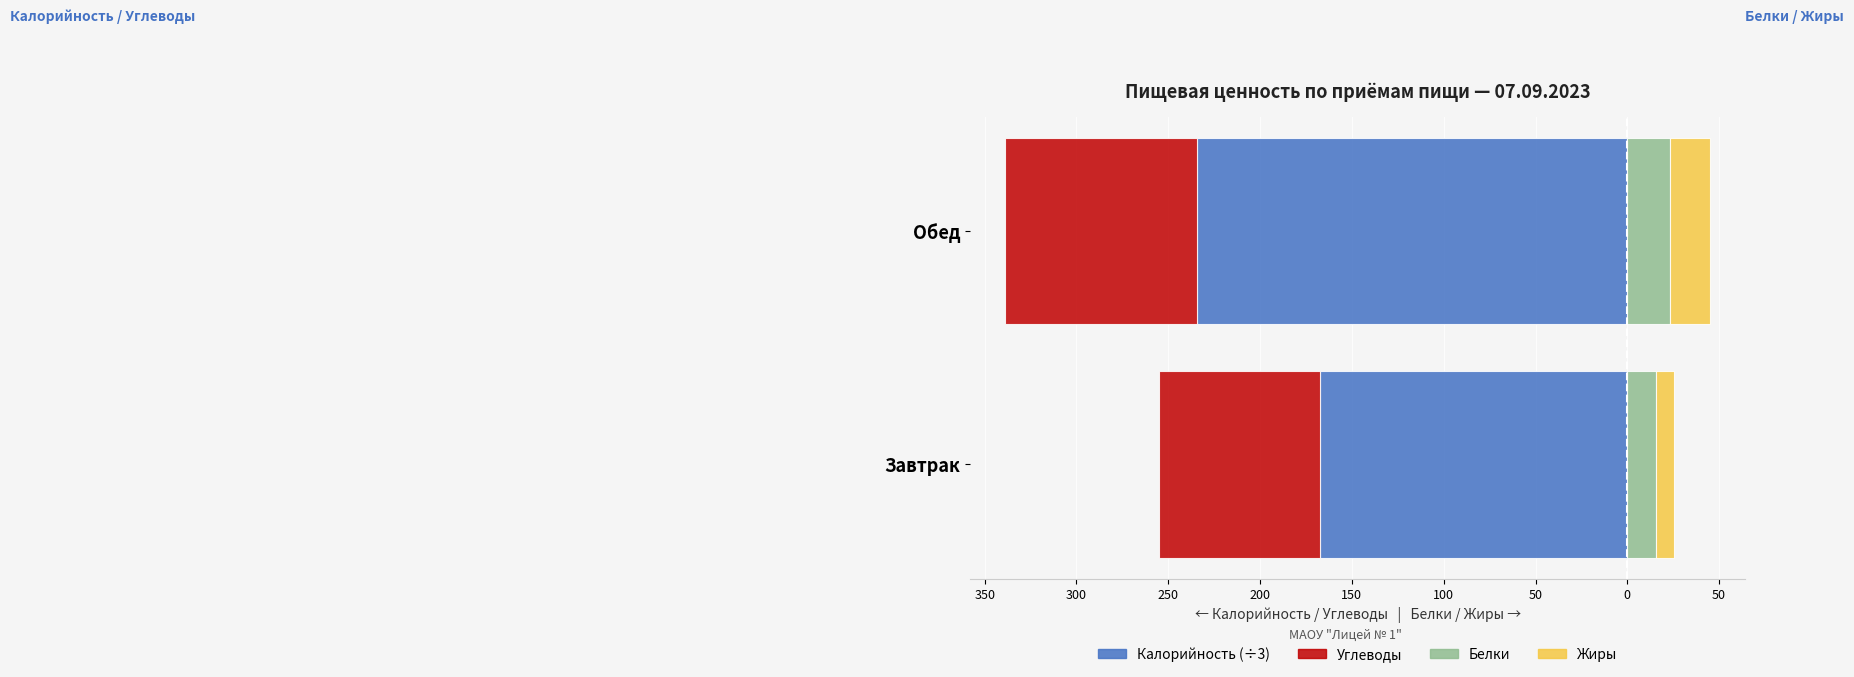

What is the value of the Углеводы bar at the 1st from the left?

-87.8